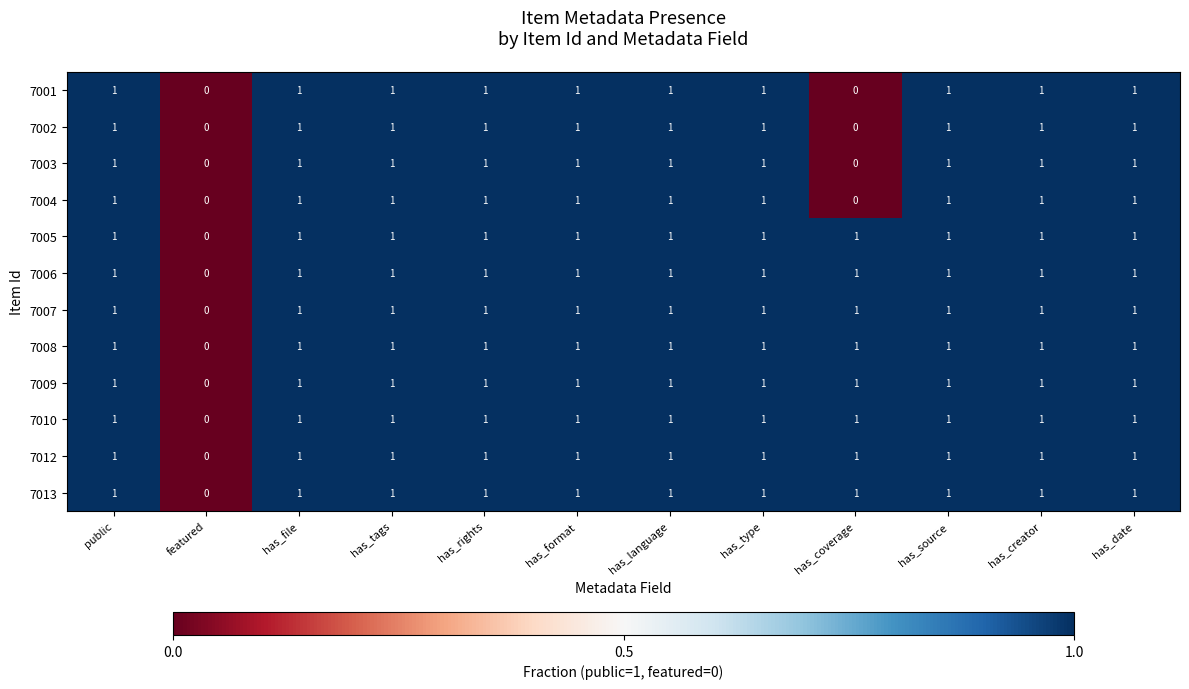

What is the total value across all series at has_type?

12